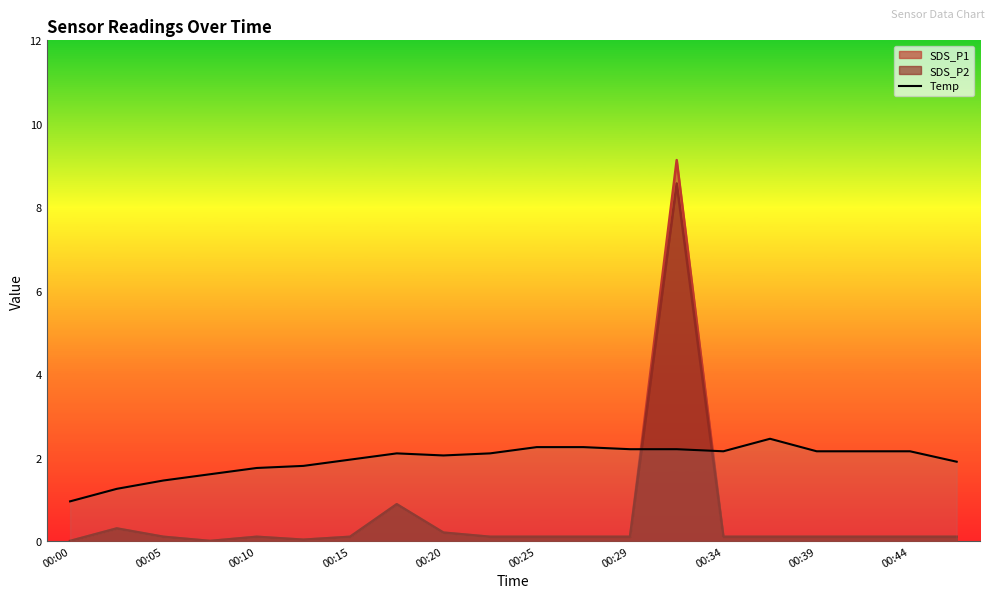

Is it true that Temp equals 2.2 at 00:29?

True